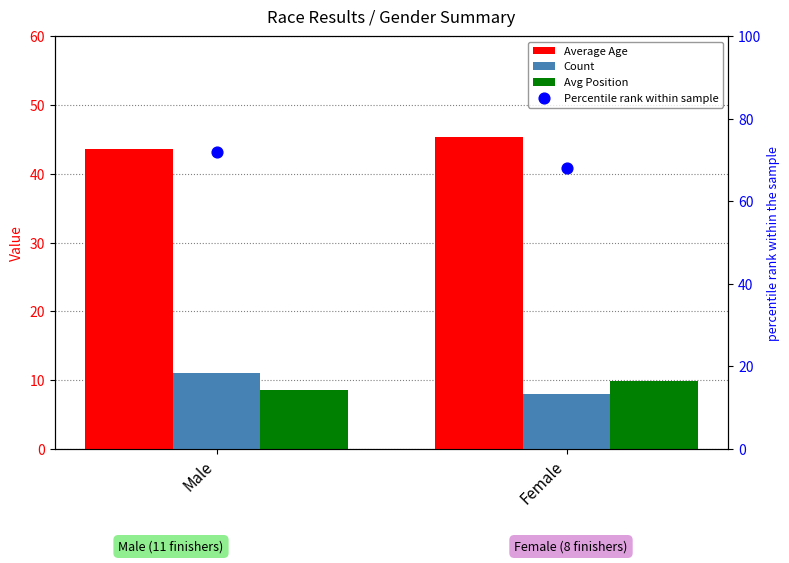

What are all the series names shown in the legend?

Average Age, Count, Avg Position, Percentile rank within sample